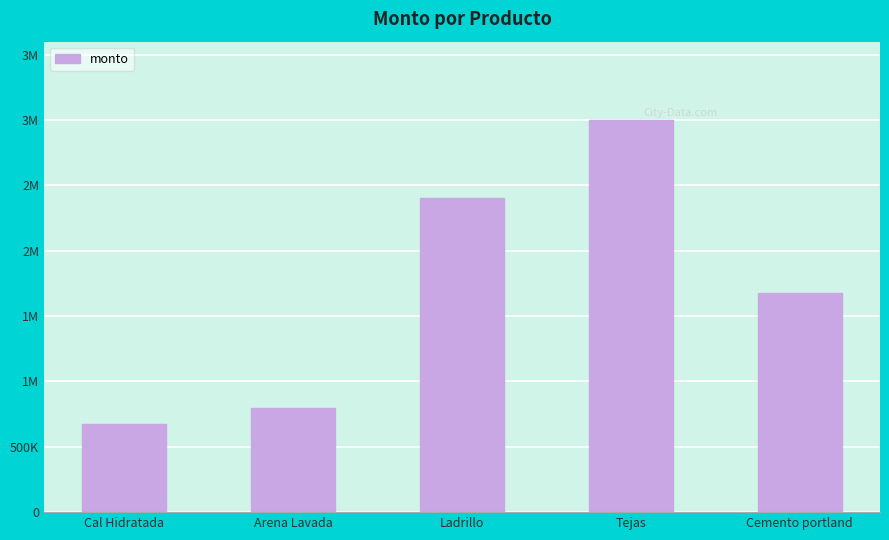

Are the bars horizontal?

No